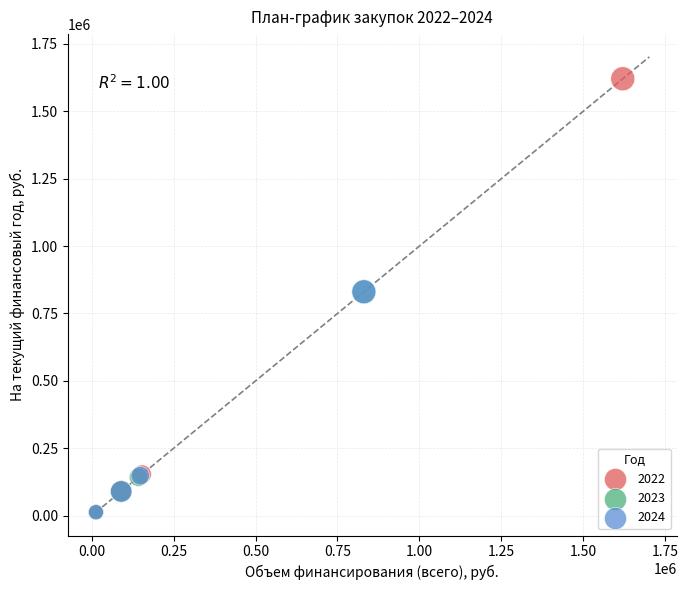

Which series reaches the maximum Y coordinate?

2022